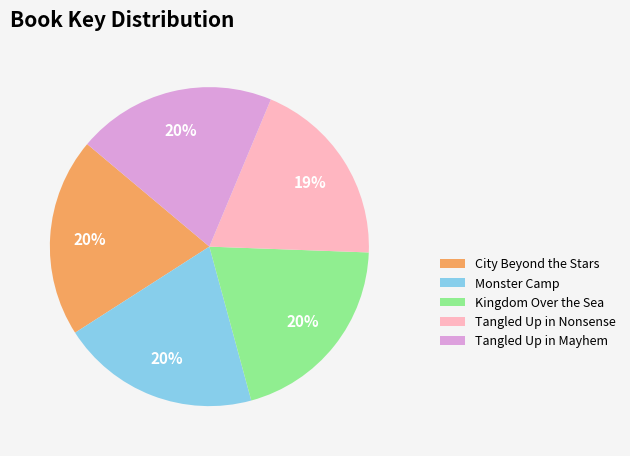

What percentage is the City Beyond the Stars slice, to the nearest percent?

20%